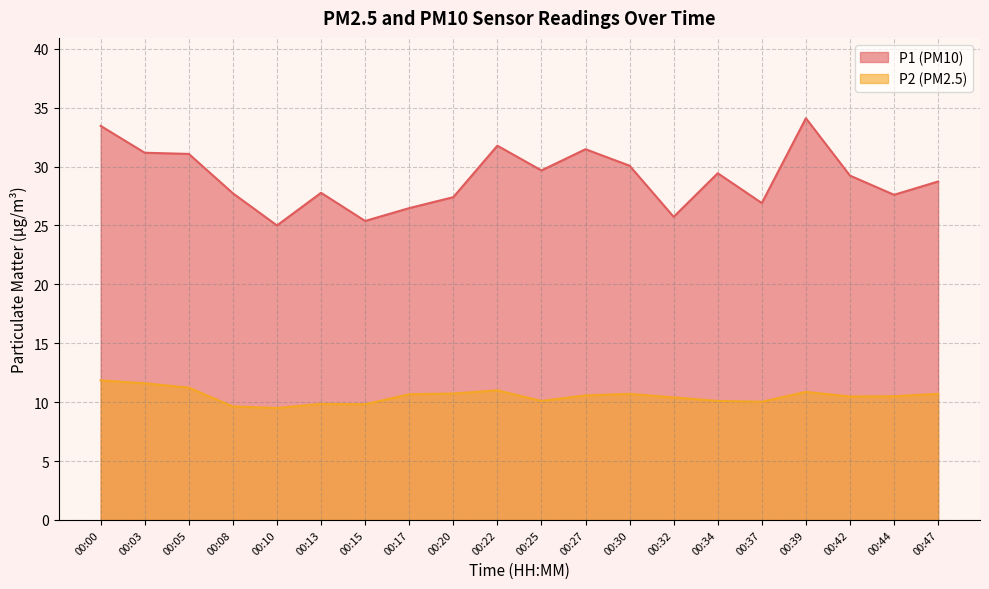

Is it true that P2 equals 3.2 at 00:10?

False